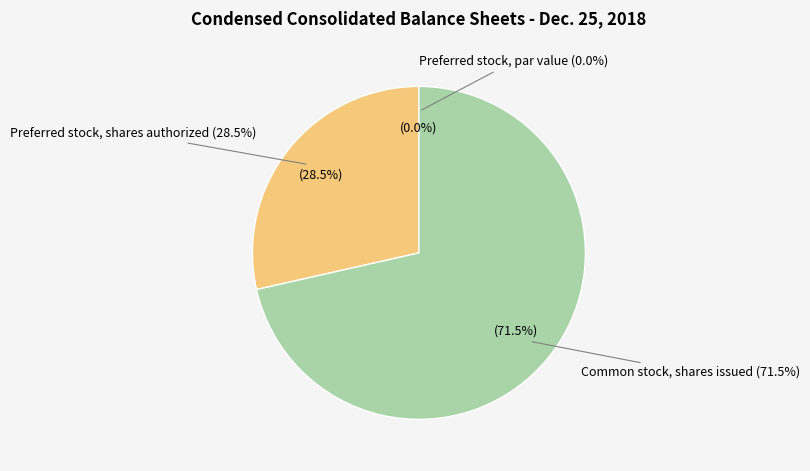

Which category has the biggest portion of the pie?

Common stock, shares issued